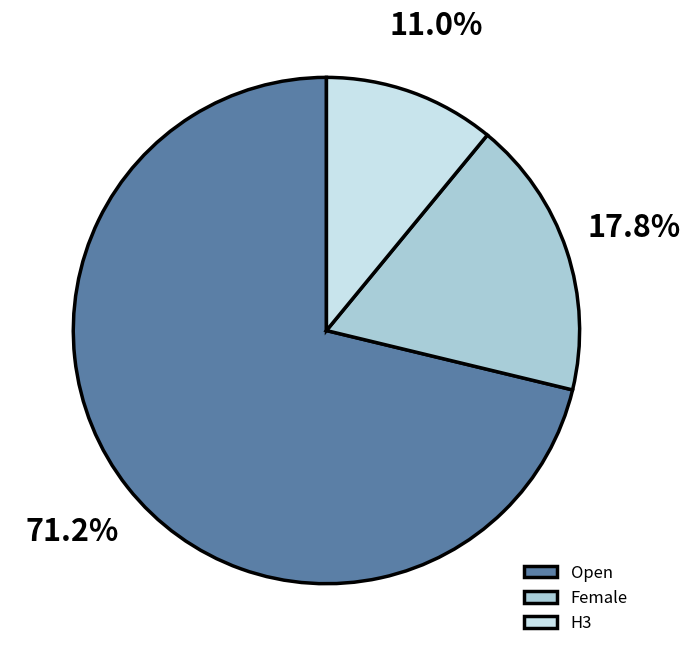

Between Open and Female, which is larger?

Open